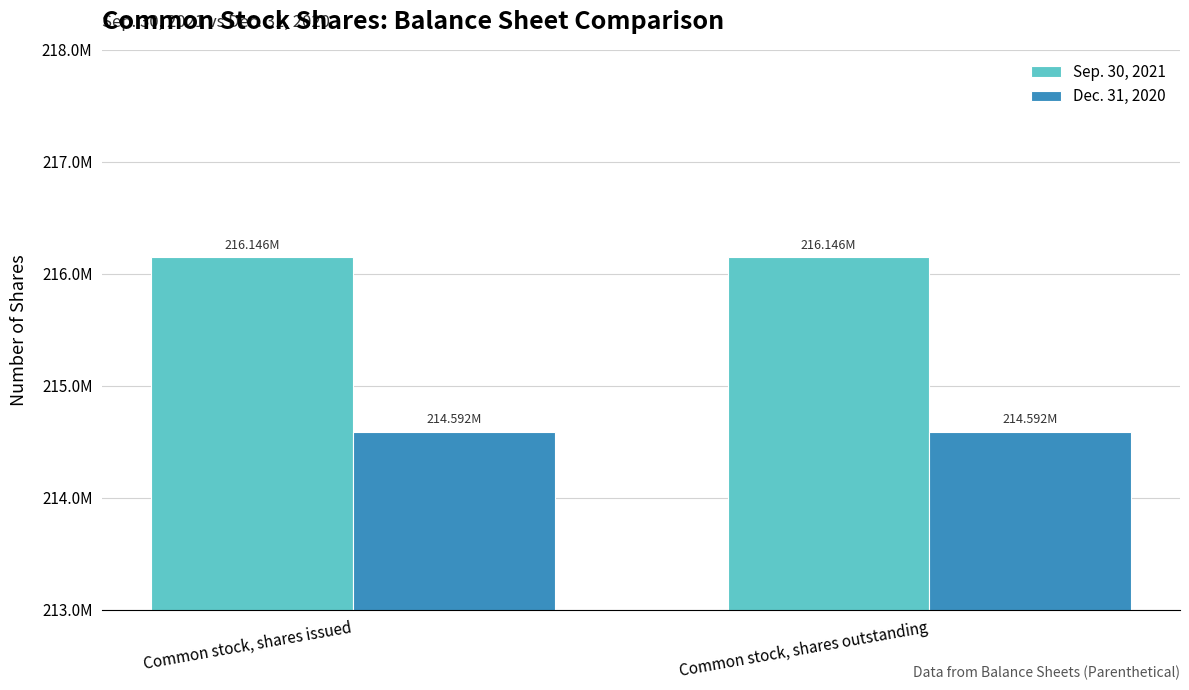

What is the label of the 1st bar from the right?

Common stock, shares outstanding